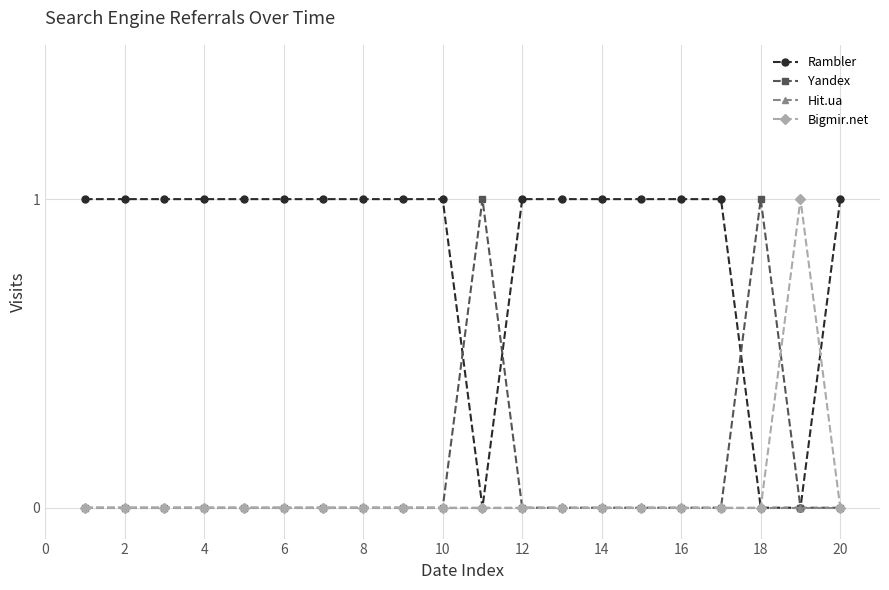

In Bigmir.net, how many points are higher than both neighbors (excluding endpoints)?

1